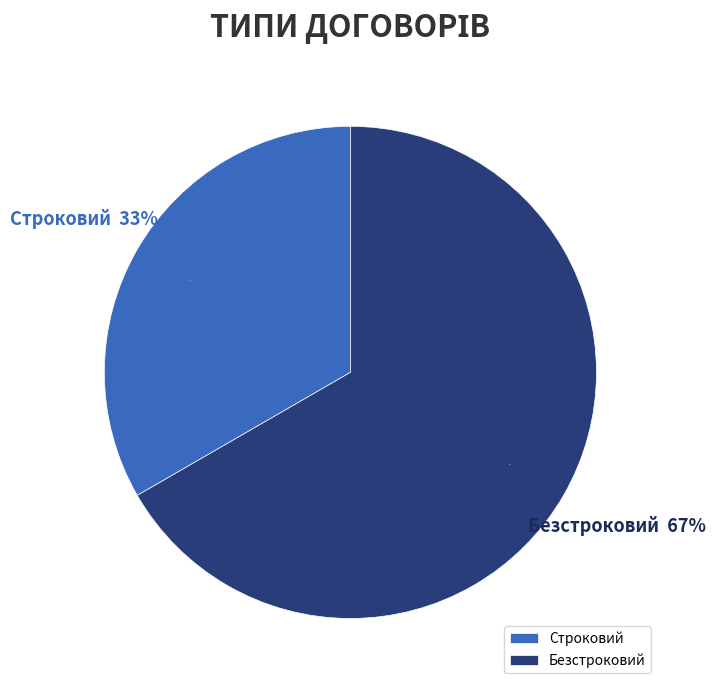

Which slice is the smallest?

Строковий